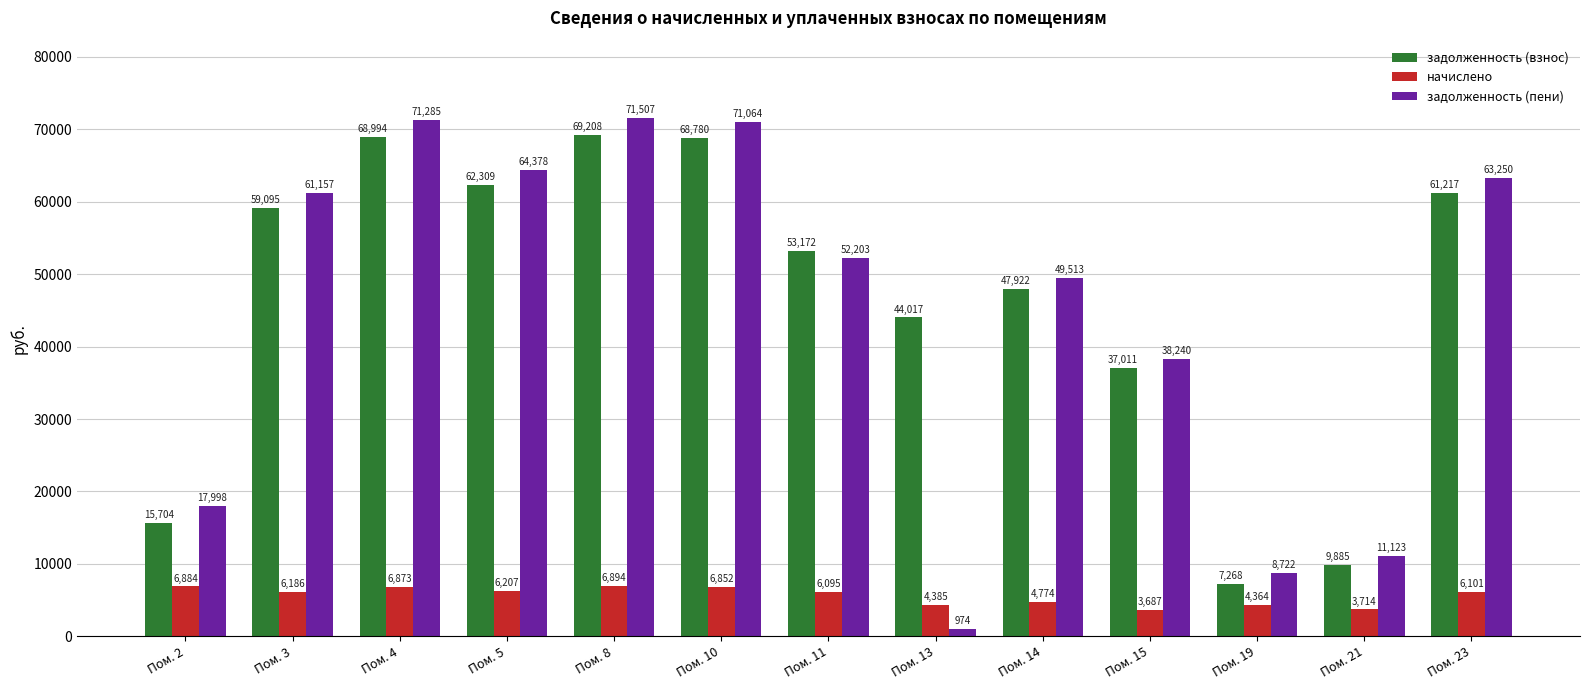

At which label is задолженность (пени) closest to 36240?

Пом. 15